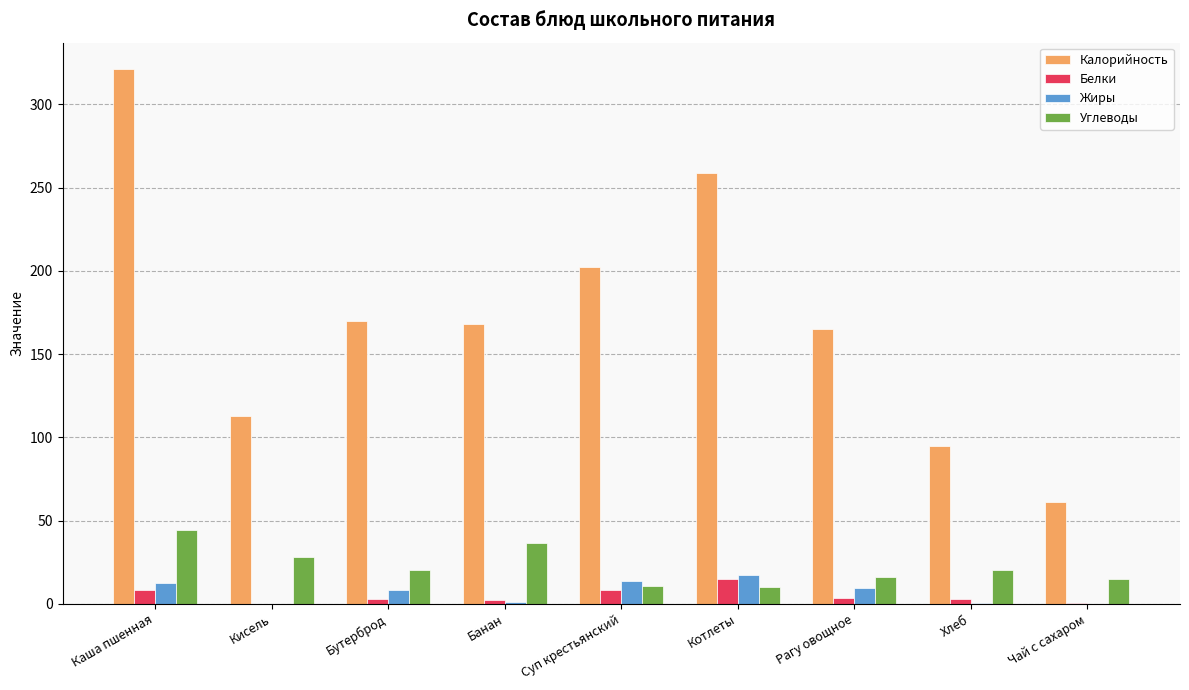

At which category is the sum across all series the highest?

Каша пшенная